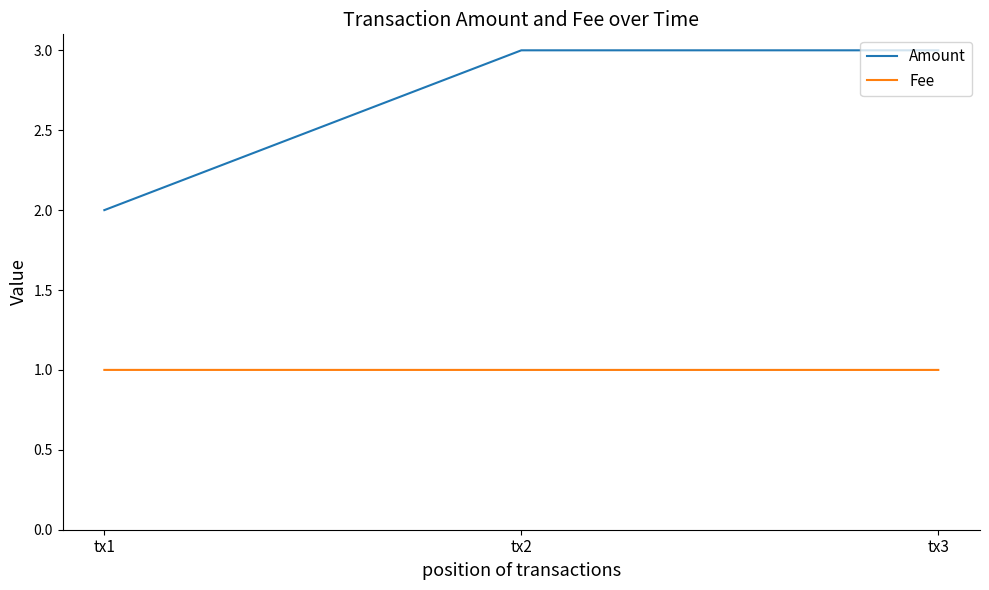

What is the maximum value for Amount?

3.0